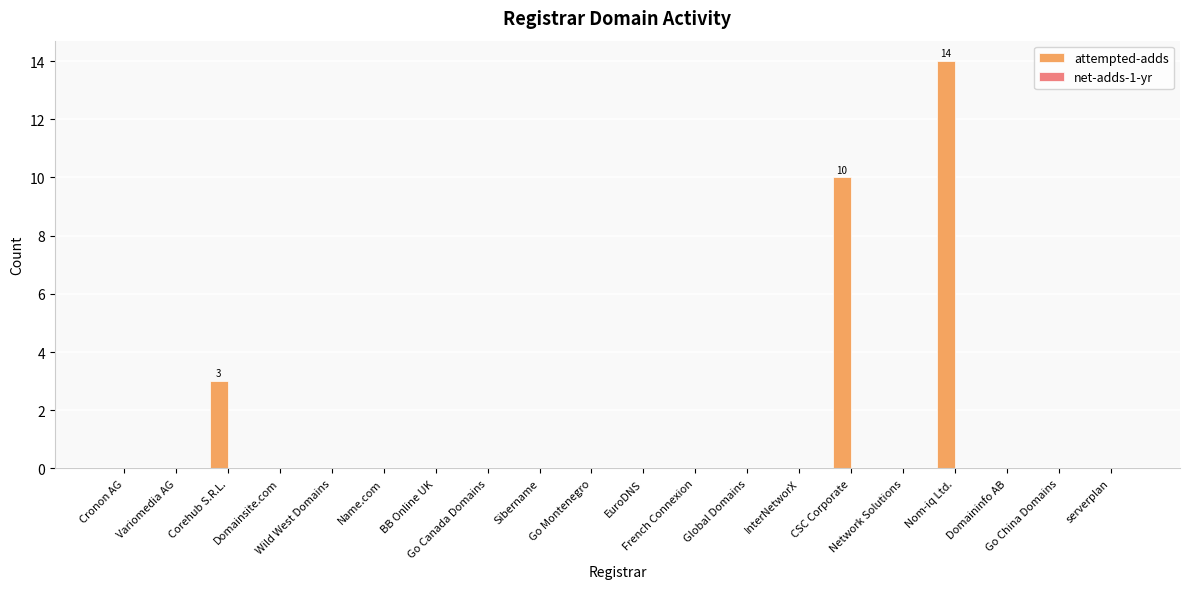

What is the greatest value displayed?

14